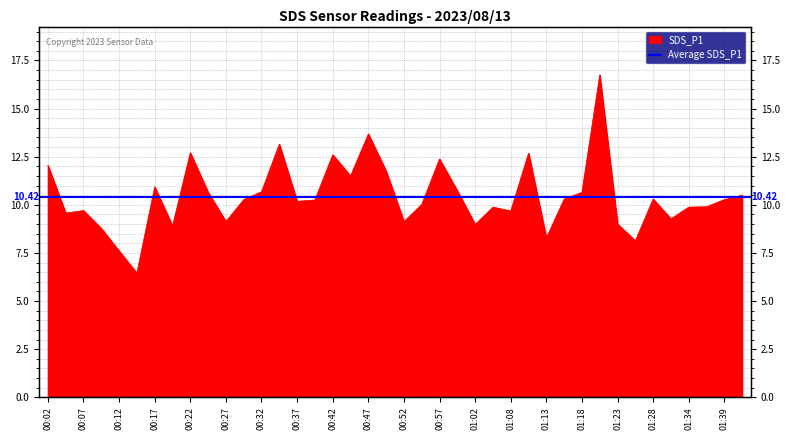

The chart shows a value of 10.7 at 01:00. True or false?

True